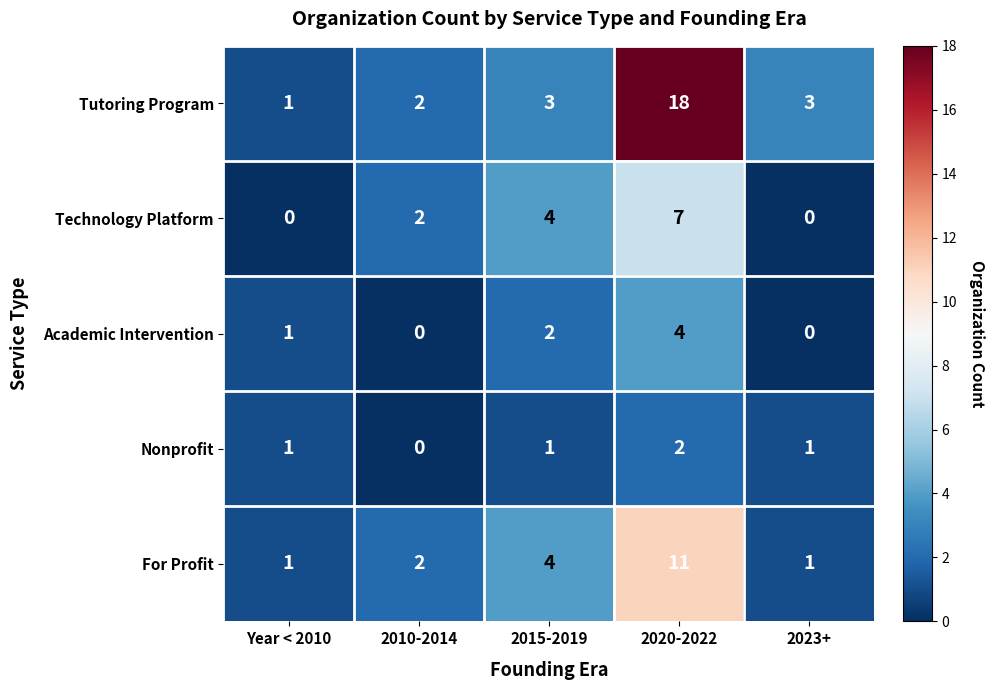

Reading left to right, what are all the values shown in this chart?

Tutoring Program: 1	2	3	18	3
Technology Platform: 0	2	4	7	0
Academic Intervention: 1	0	2	4	0
Nonprofit: 1	0	1	2	1
For Profit: 1	2	4	11	1